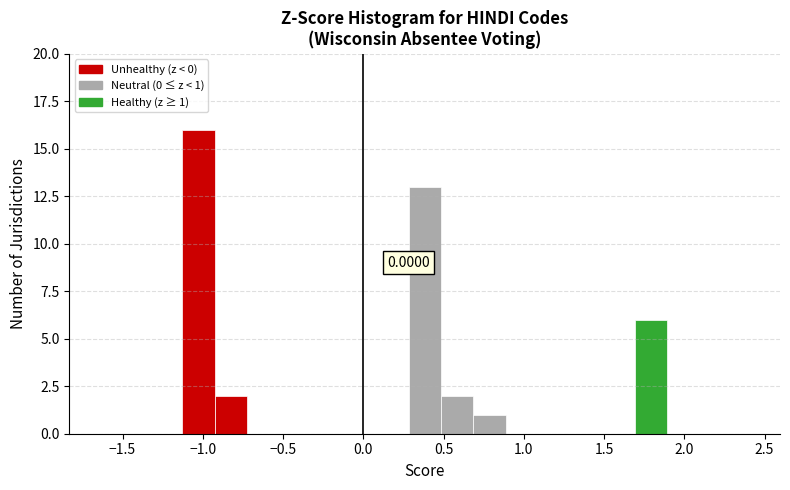

Which range on the x-axis has the tallest bar?

-1.15 to -0.95